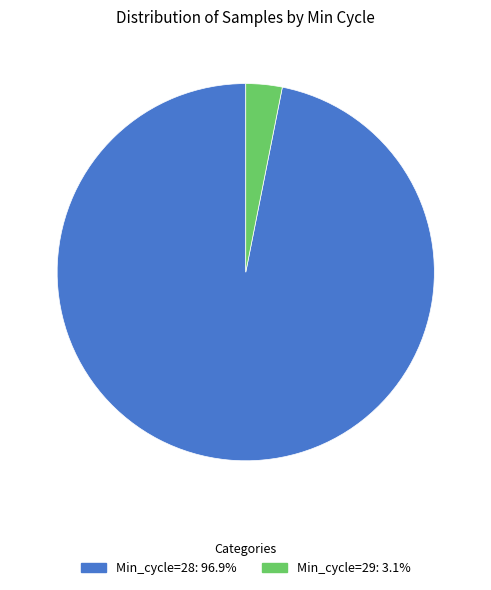

Is there a majority slice in this chart?

Yes